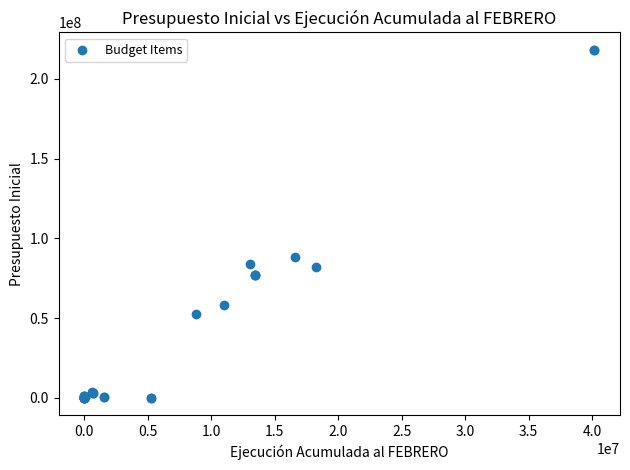

What Y value in the scatter plot is closest to 109119163?

88385937